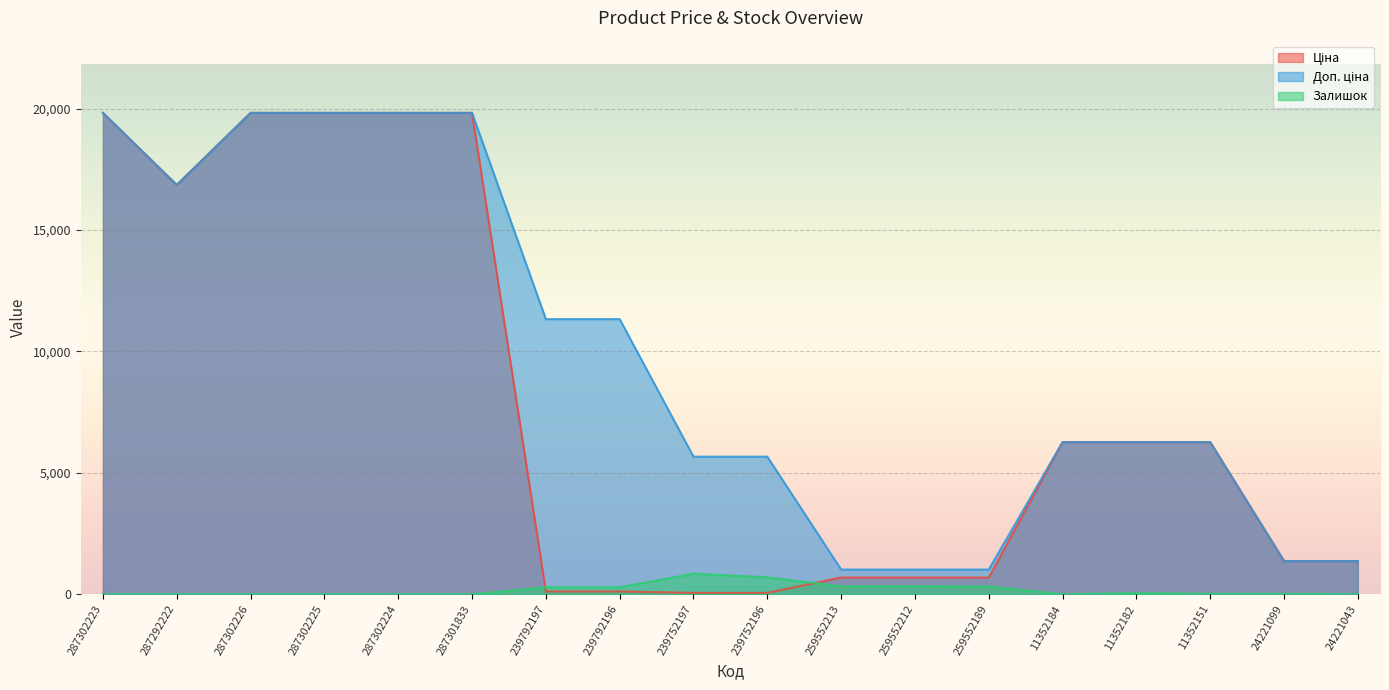

Rank the series by their maximum value, from highest to lowest.

Ціна, Доп. ціна, Залишок